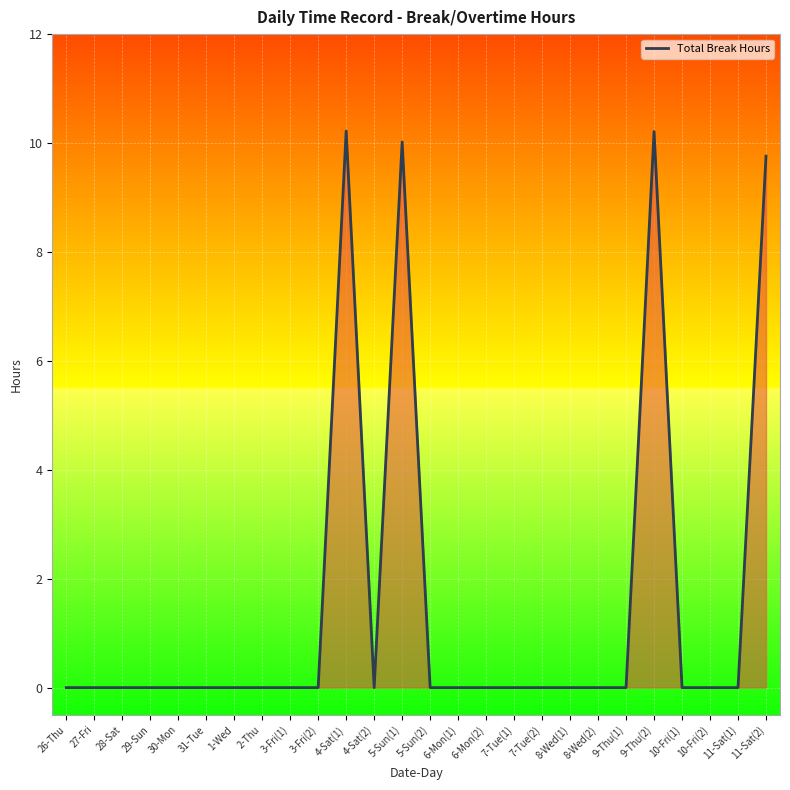

The chart shows a value of 6.4 at 30-Mon. True or false?

False